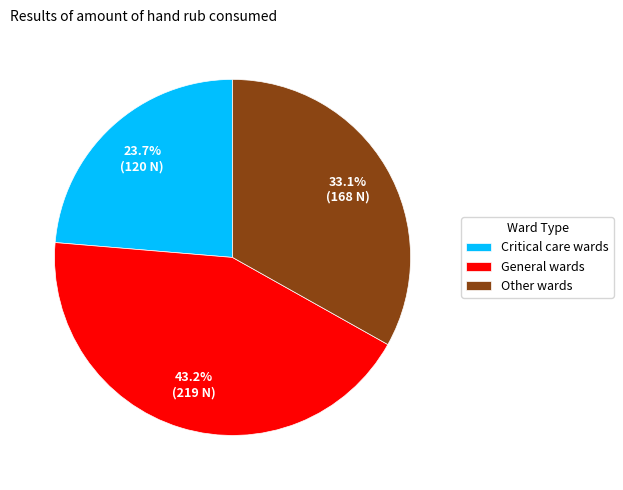

To the nearest percent, what is the average slice percentage?

33%